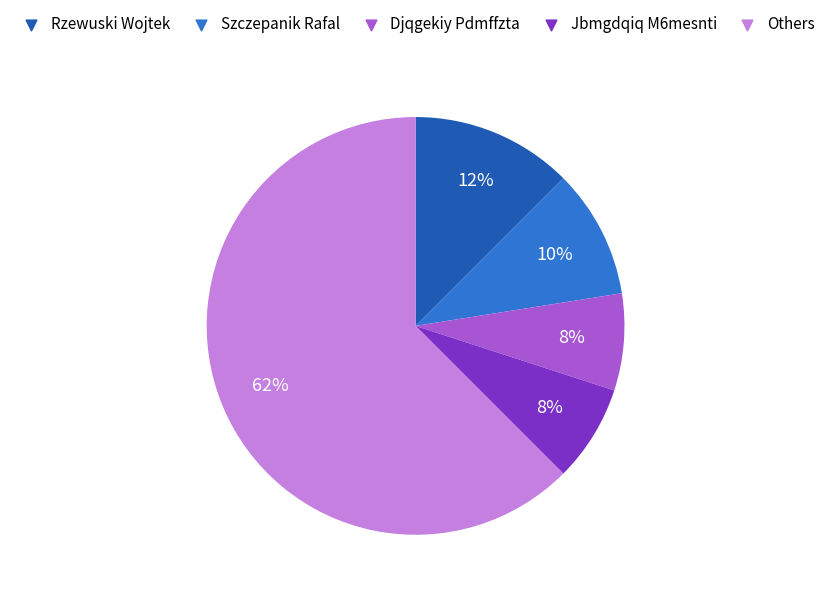

To the nearest percent, what is the average slice percentage?

20%